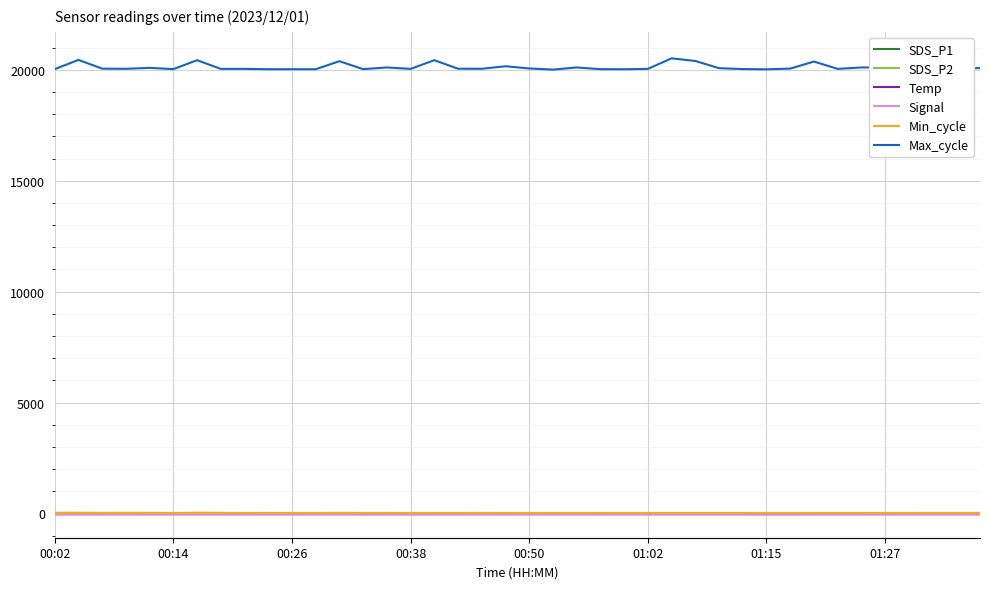

Where is the first local minimum for SDS_P2?

00:26